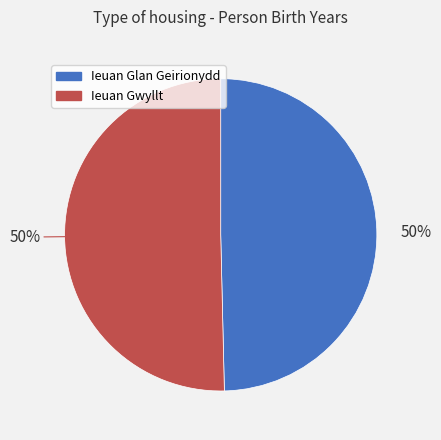

What is the ratio of the value at Ieuan Glan Geirionydd to the value at Ieuan Gwyllt?

1.0